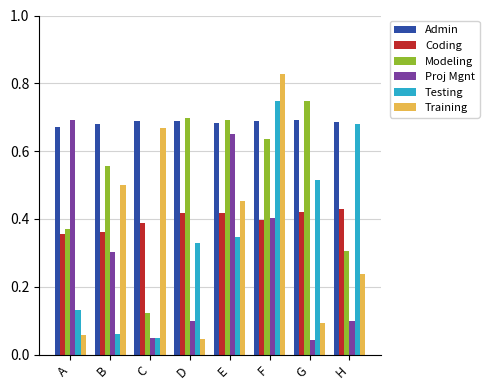

Does the chart contain any negative values?

No